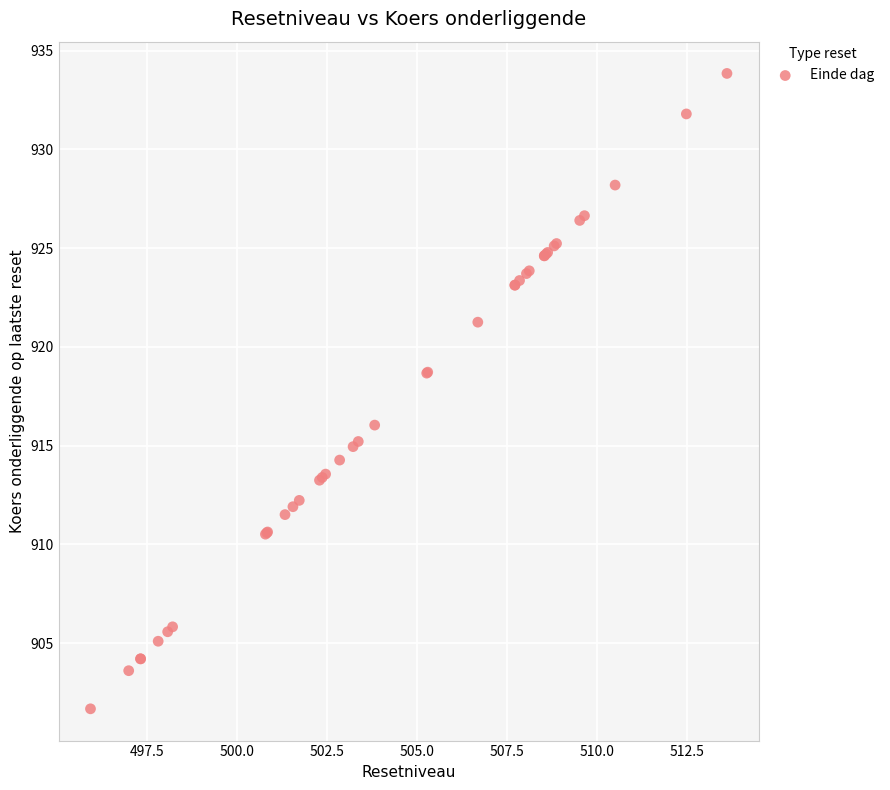

What Y value in the scatter plot is closest to 917?

916.0